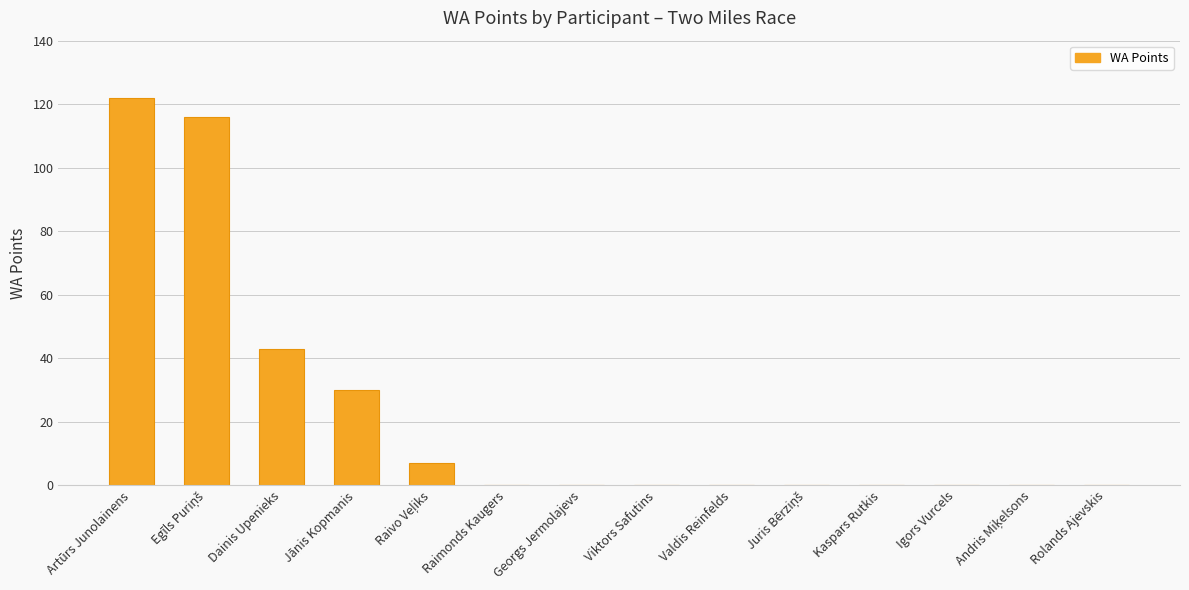

What is the sum of the values at Valdis Reinfelds and Dainis Upenieks?

43